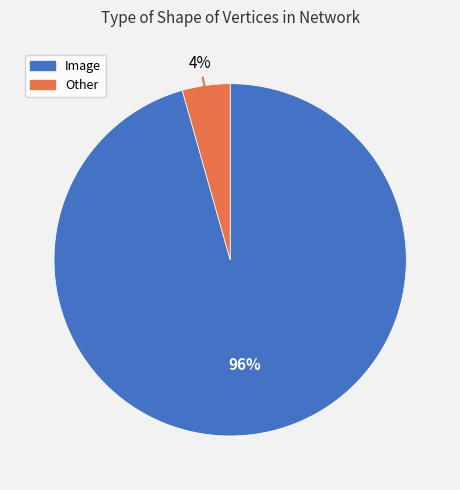

True or false: Image accounts for 96% of the total.

True